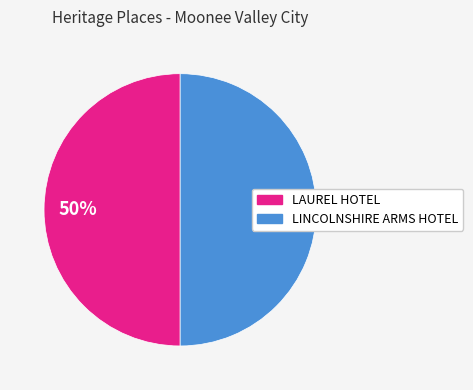

Do LINCOLNSHIRE ARMS HOTEL and LAUREL HOTEL together represent more than half of the pie?

Yes